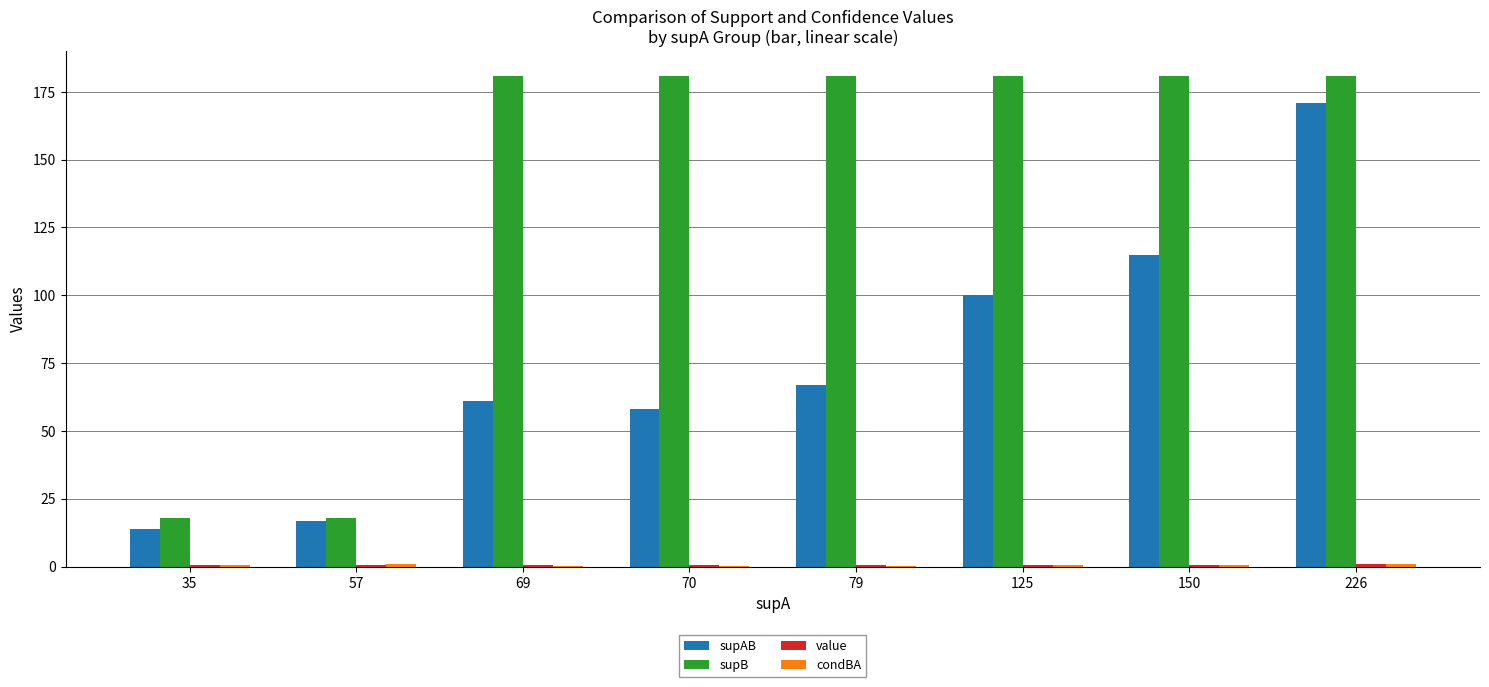

Which series has the largest total across all categories?

supB